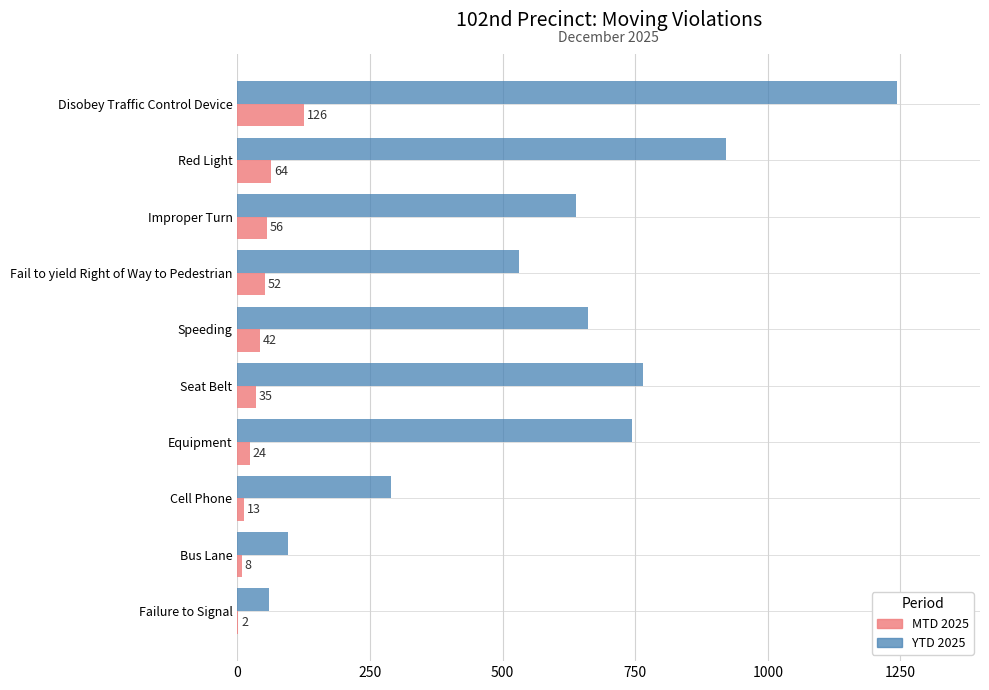

What is the maximum value for YTD 2025?

1243